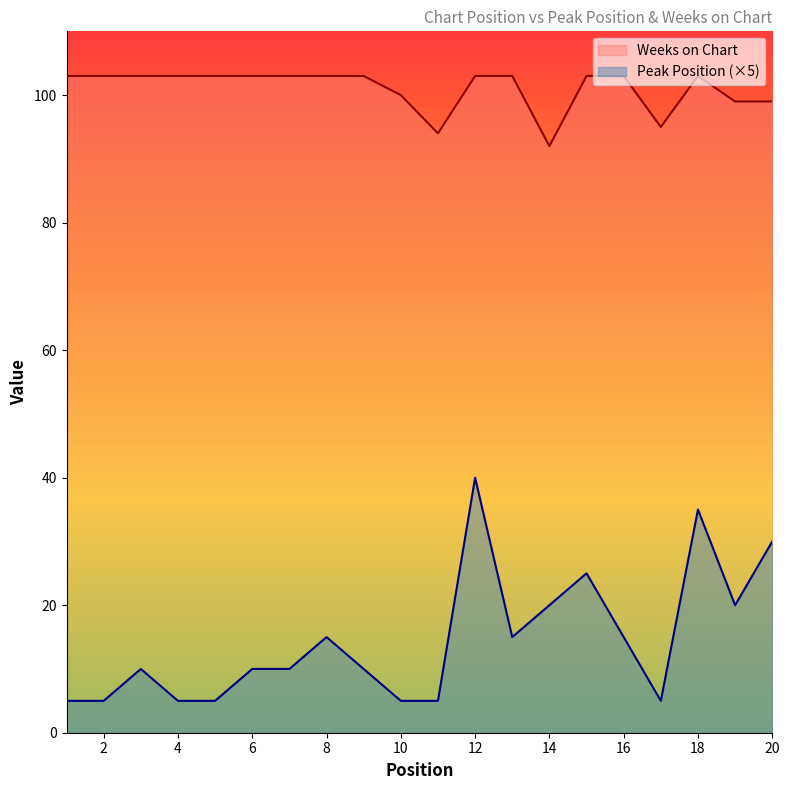

True or false: Peak Position and Weeks on Chart intersect in this chart.

False